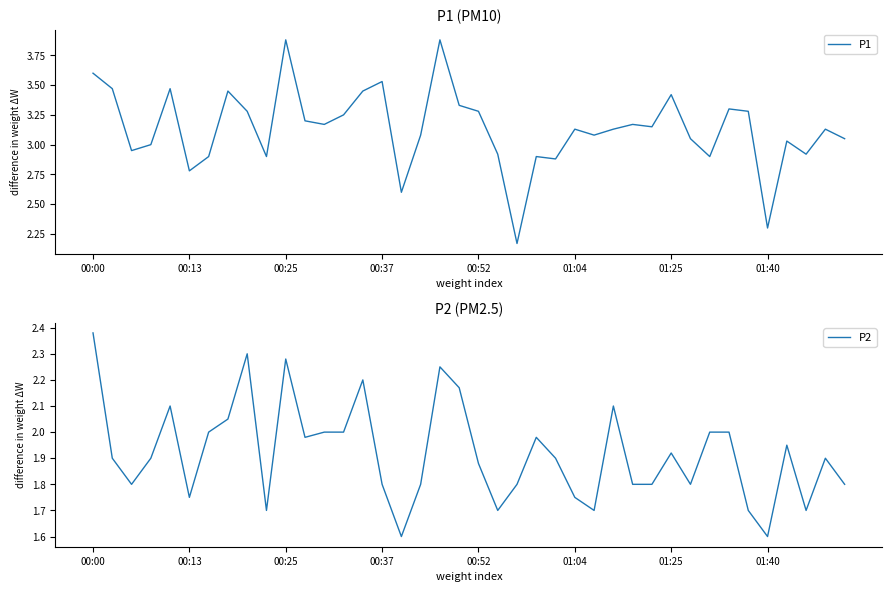

How many interior local valleys does the P2 series have?

10